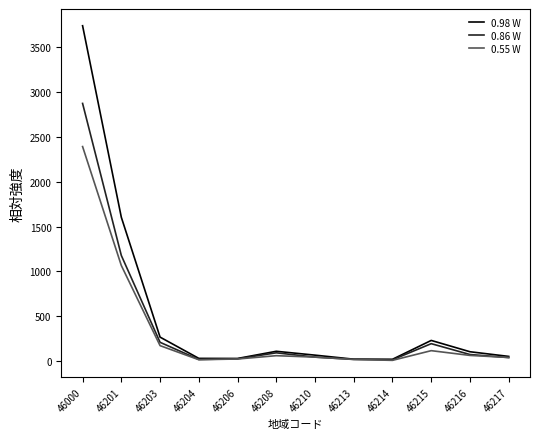

At which category does 0.98 W reach its first local peak?

46208